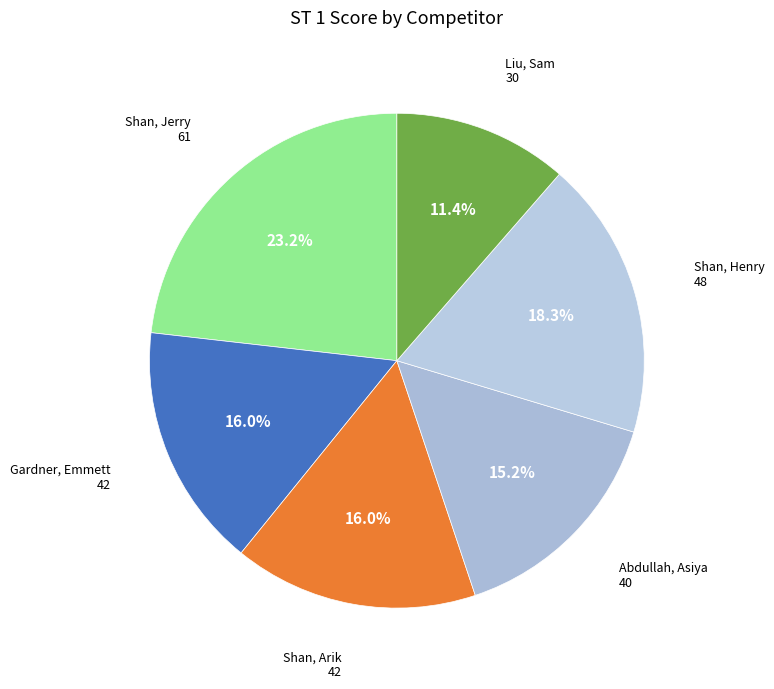

How many segments does this pie chart have?

6